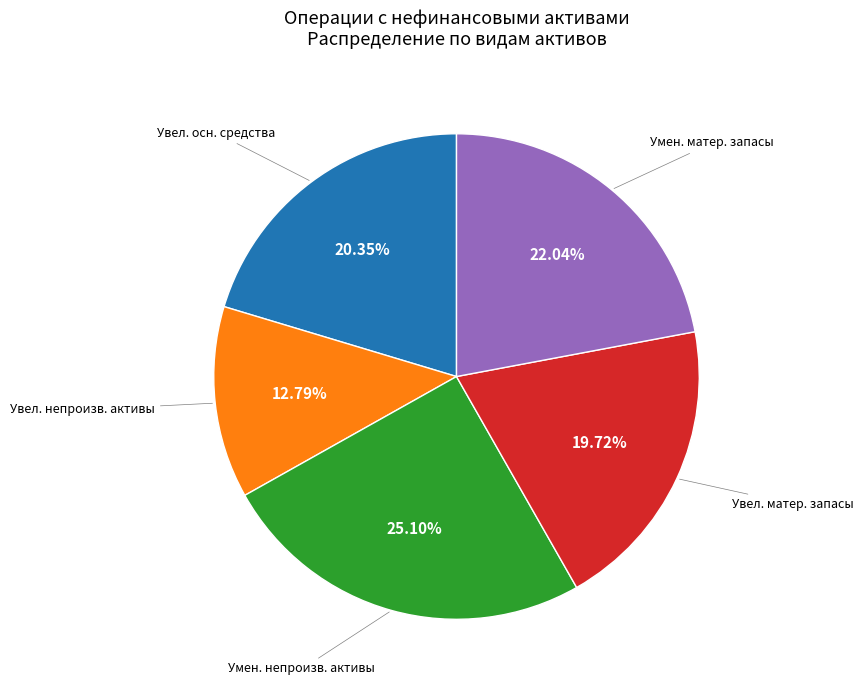

Does any single category account for the majority?

No